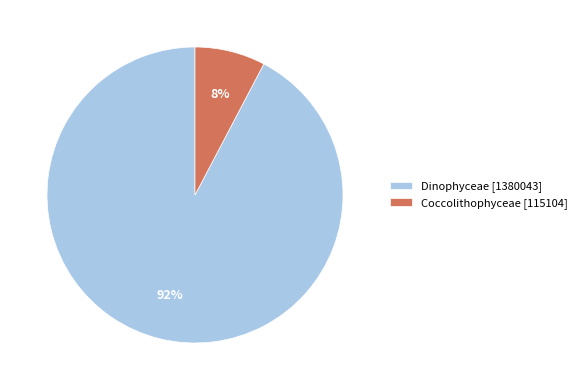

Count the number of slices in the pie.

2